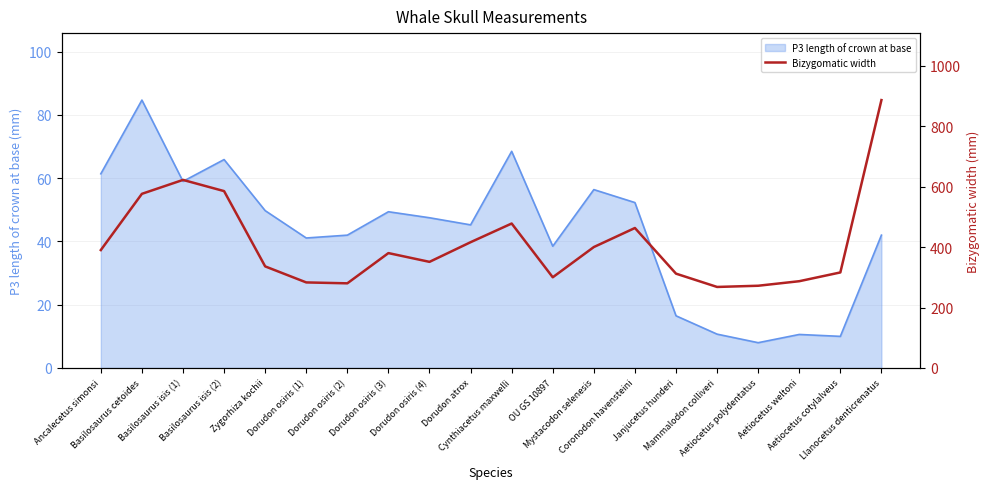

How many interior local valleys (lower than both neighbors) does the data have?

4